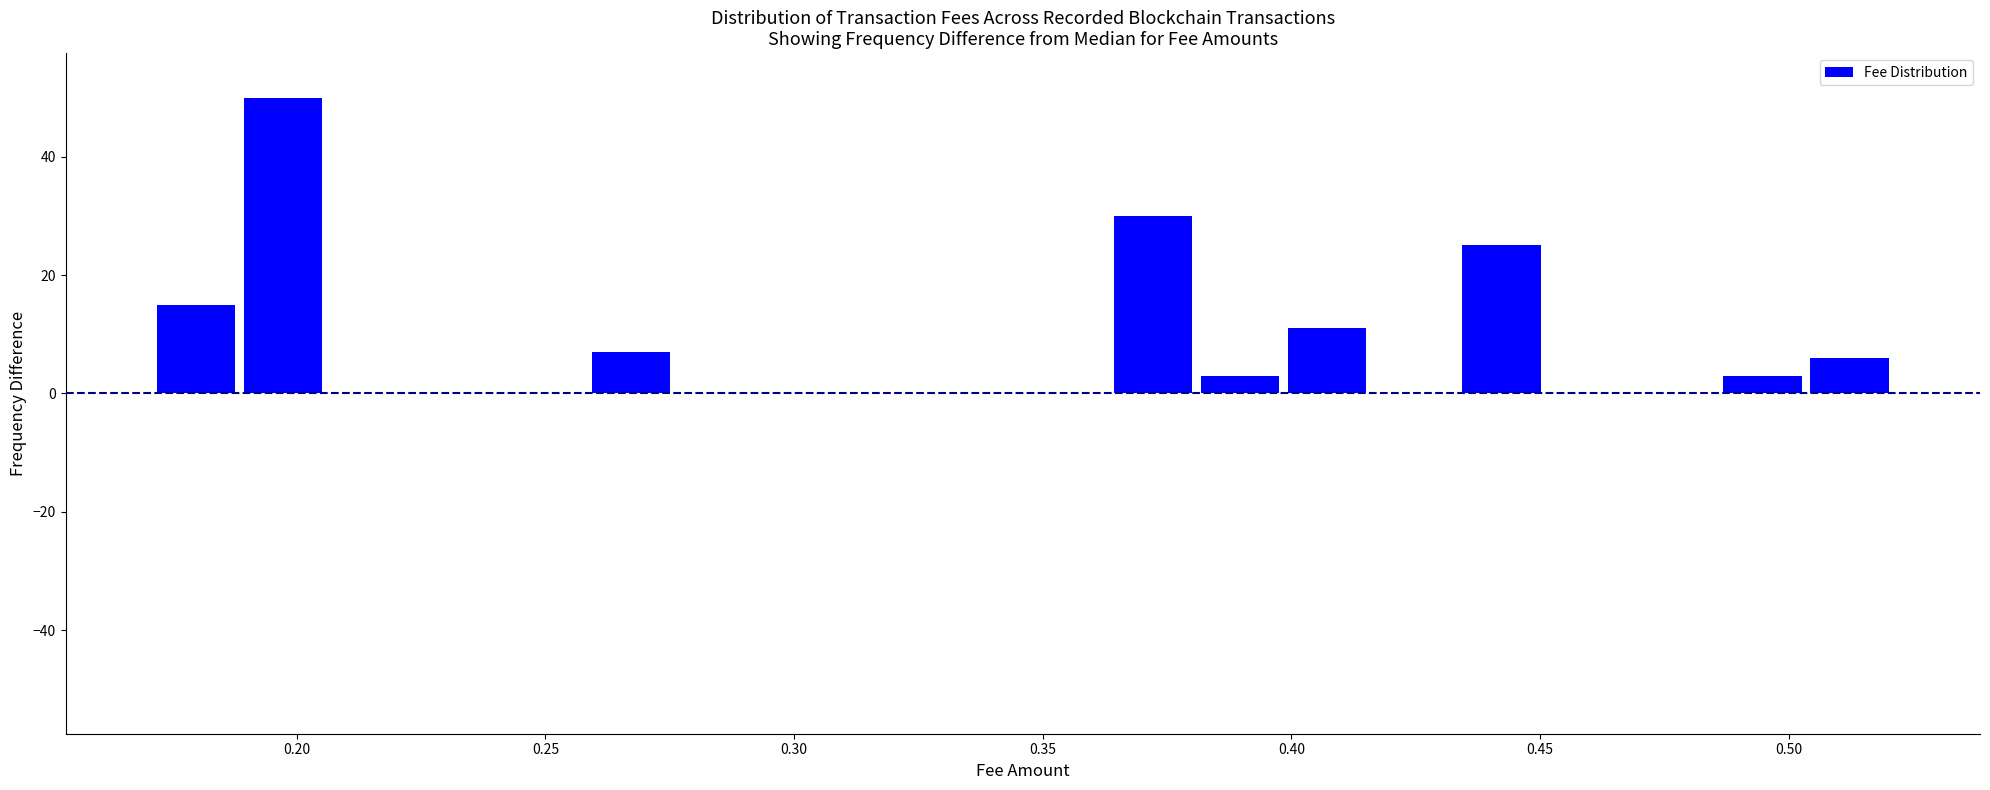

Read against the x-axis, roughly where is the centre of the tallest bar?

0.195